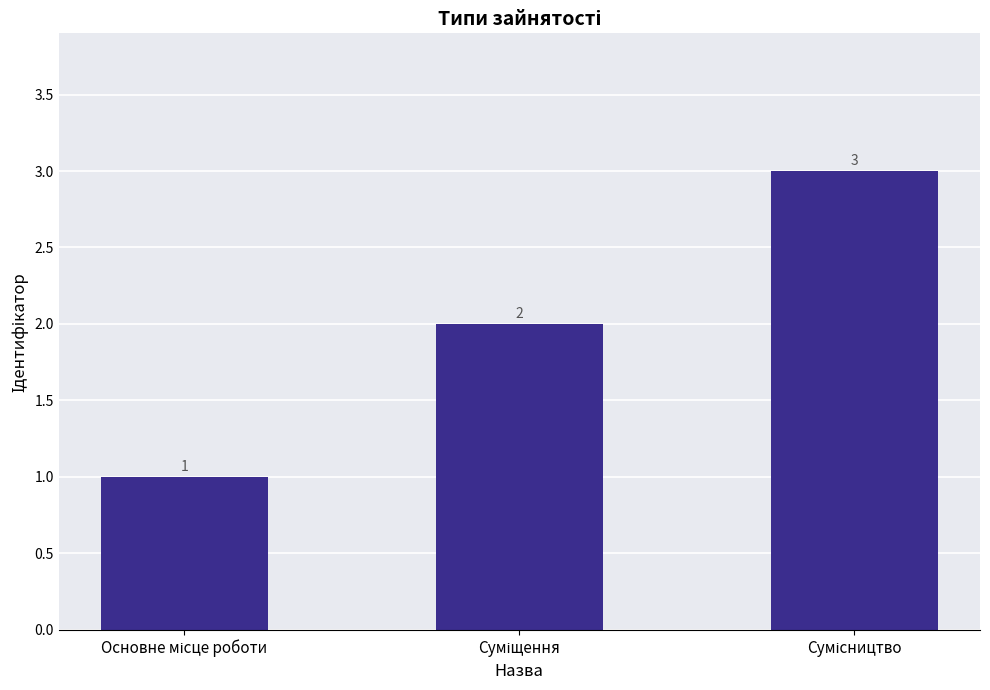

What is the value of the 1st bar from the left?

1